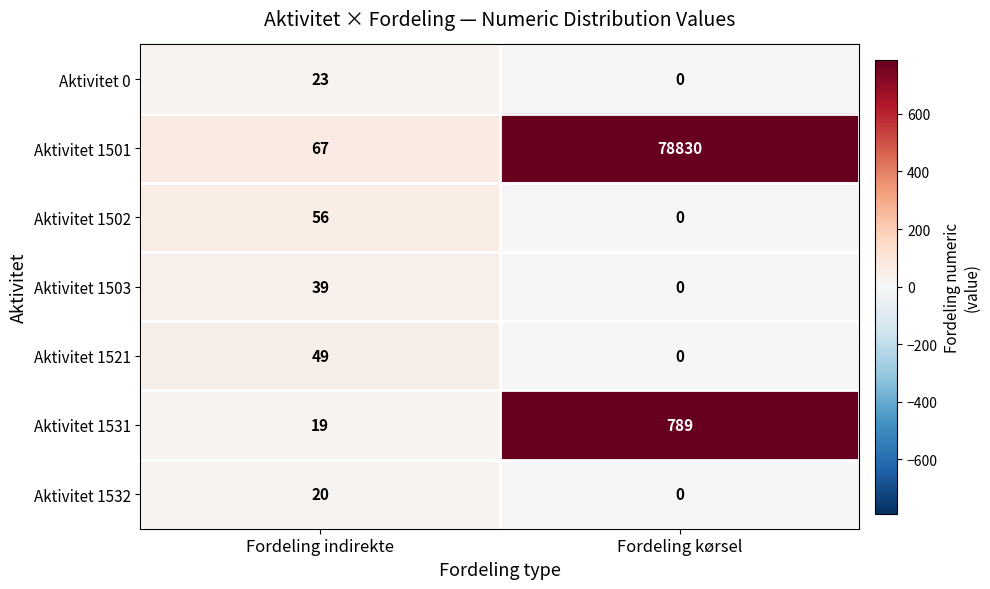

Reading right to left, extract all data points from this chart.

Aktivitet 0: 0	23
Aktivitet 1501: 78830	67
Aktivitet 1502: 0	56
Aktivitet 1503: 0	39
Aktivitet 1521: 0	49
Aktivitet 1531: 789	19
Aktivitet 1532: 0	20